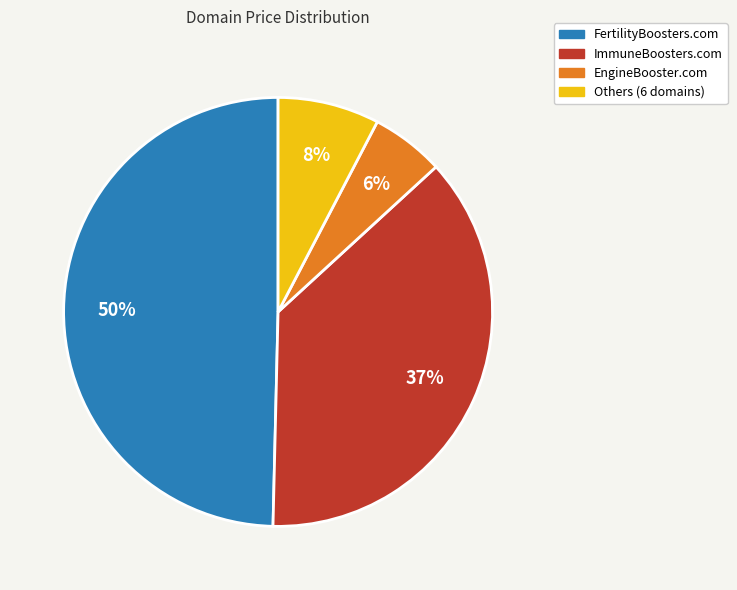

Which slice is the smallest?

EngineBooster.com